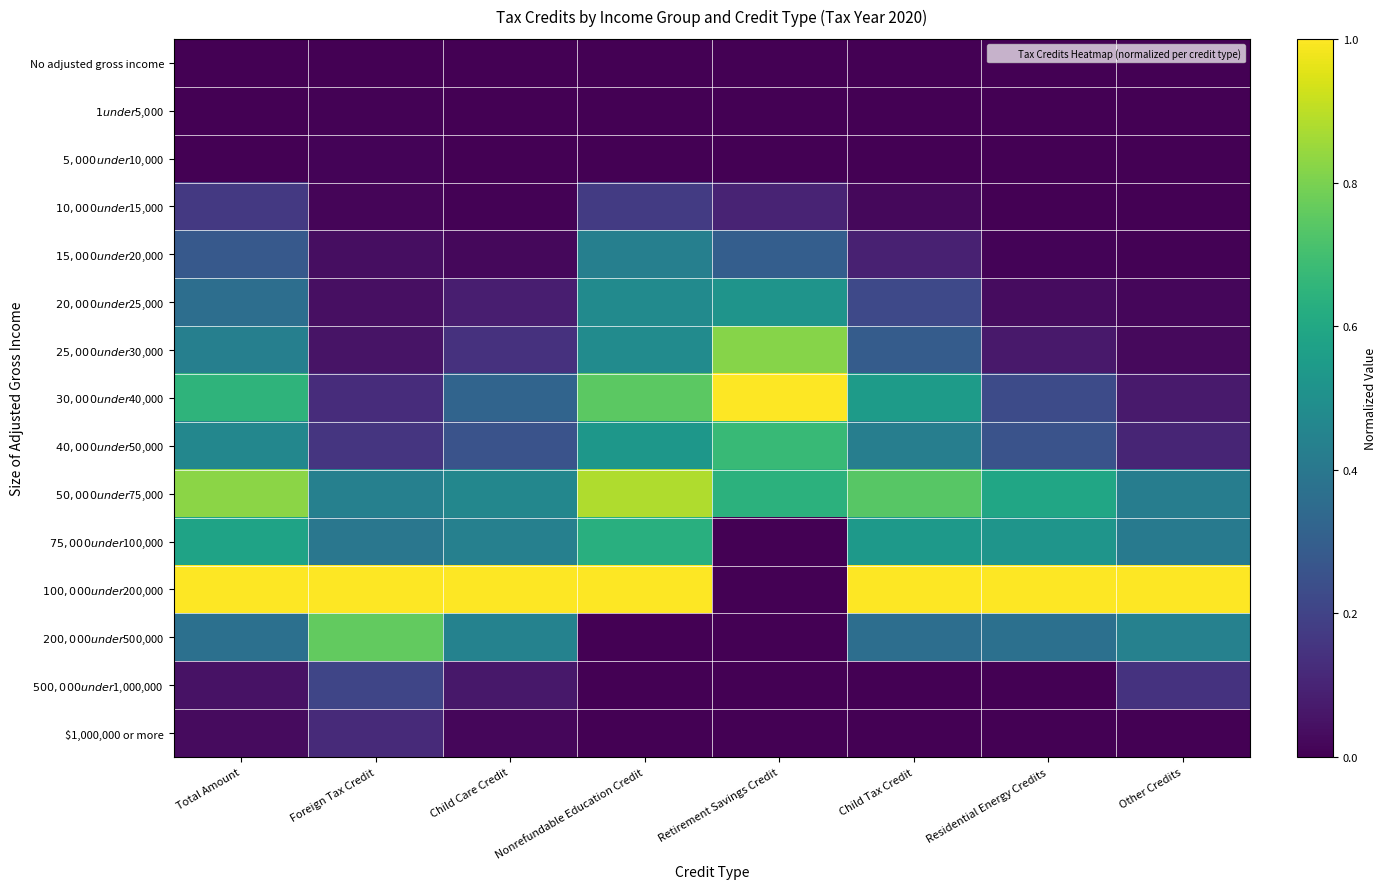

At Nonrefundable Education Credit, list the series in order from smallest to largest.

$1 under $5,000, $5,000 under $10,000, $200,000 under $500,000, $500,000 under $1,000,000, $1,000,000 or more, No adjusted gross income, $10,000 under $15,000, $15,000 under $20,000, $20,000 under $25,000, $25,000 under $30,000, $40,000 under $50,000, $75,000 under $100,000, $30,000 under $40,000, $50,000 under $75,000, $100,000 under $200,000